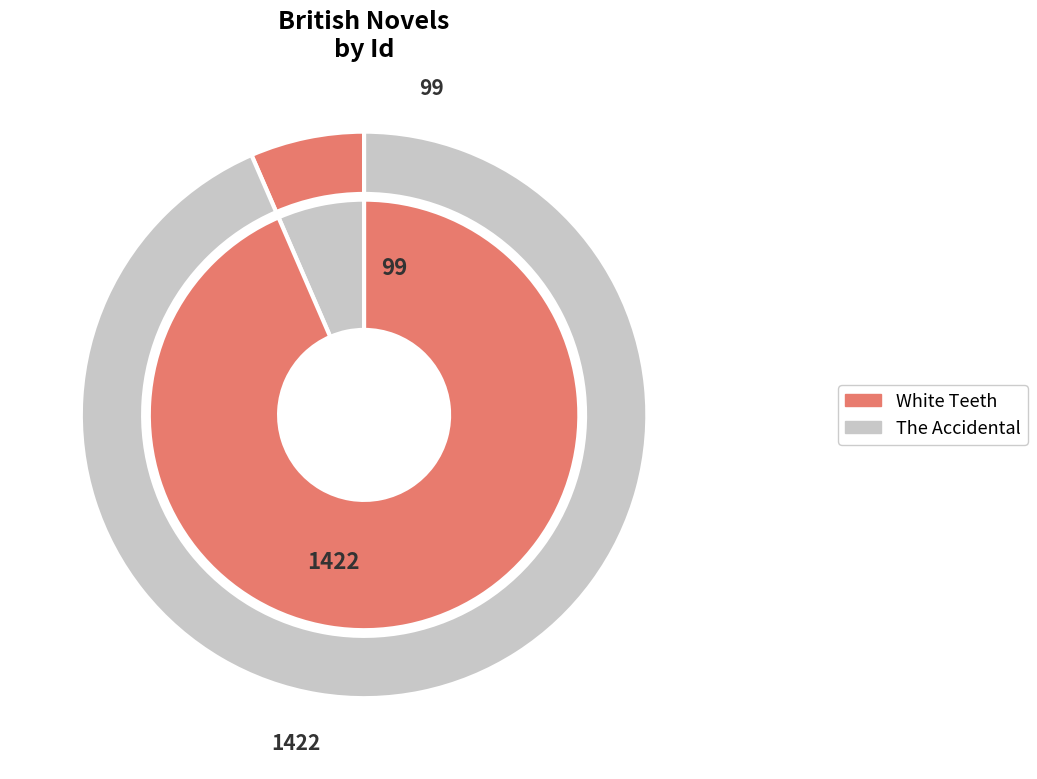

Rank the categories by value from highest to lowest.

The Accidental, White Teeth